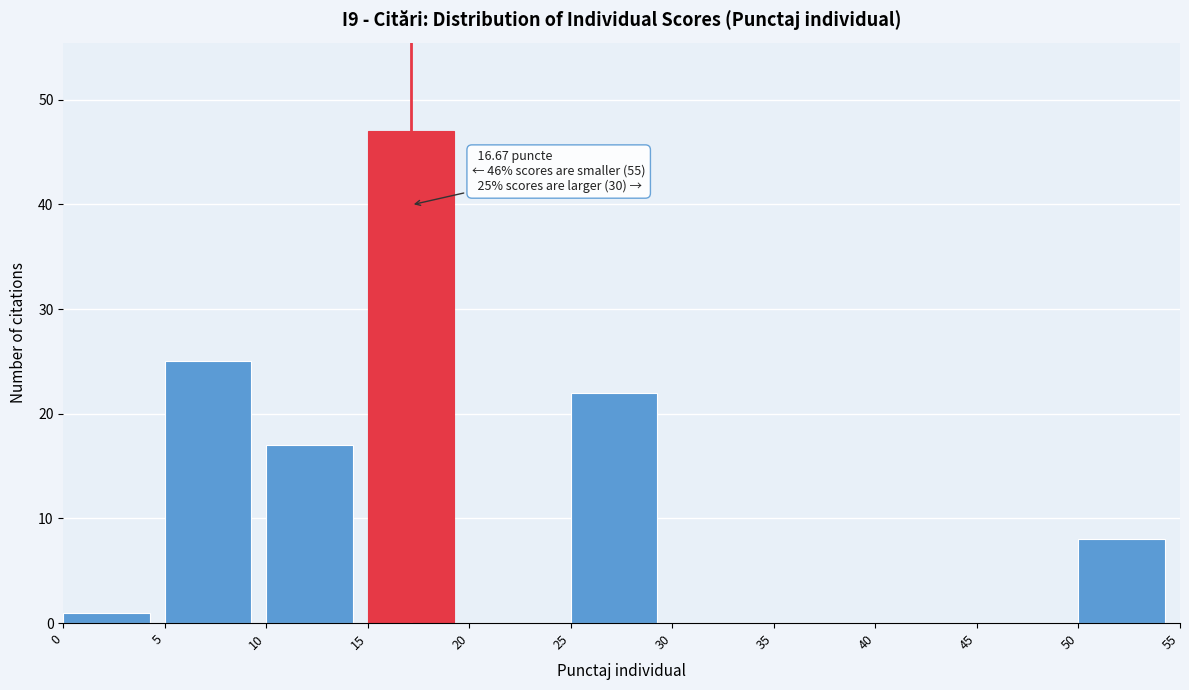

Over which range of the x-axis is the bar tallest?

15 to 20